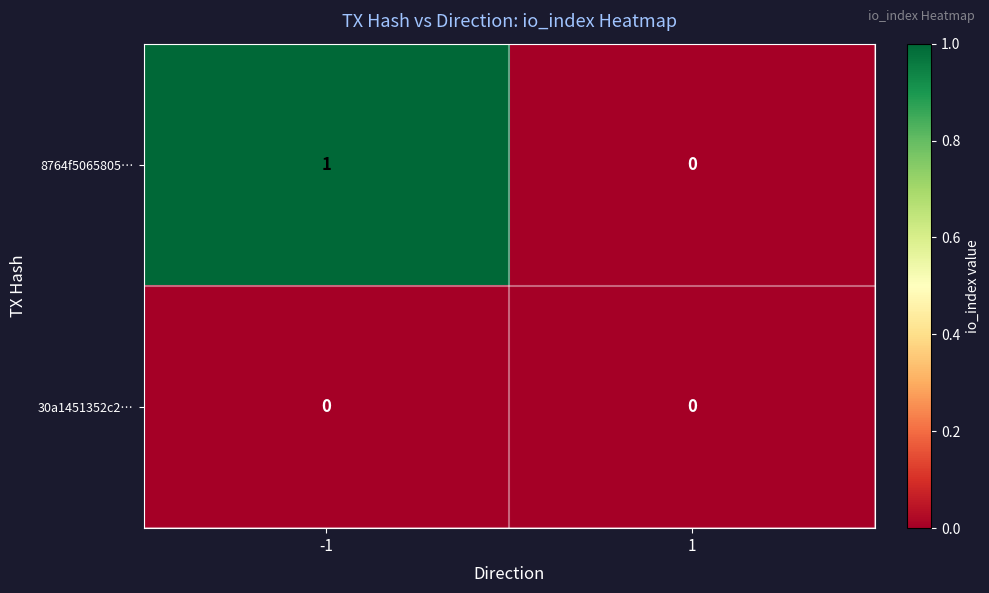

List the labels in order of 8764f5065805… value, smallest first.

1, -1